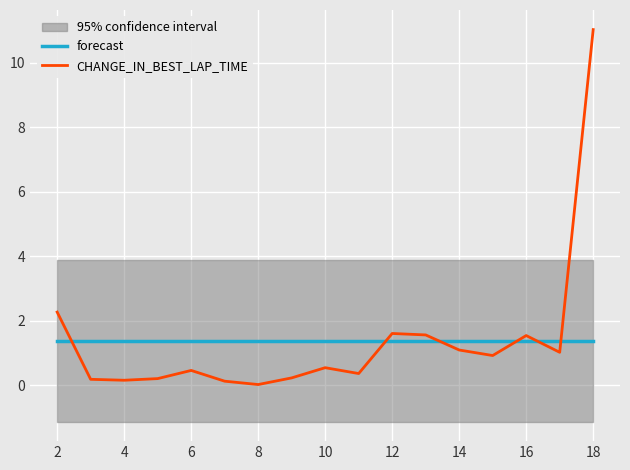

True or false: forecast and CHANGE_IN_BEST_LAP_TIME intersect in this chart.

True